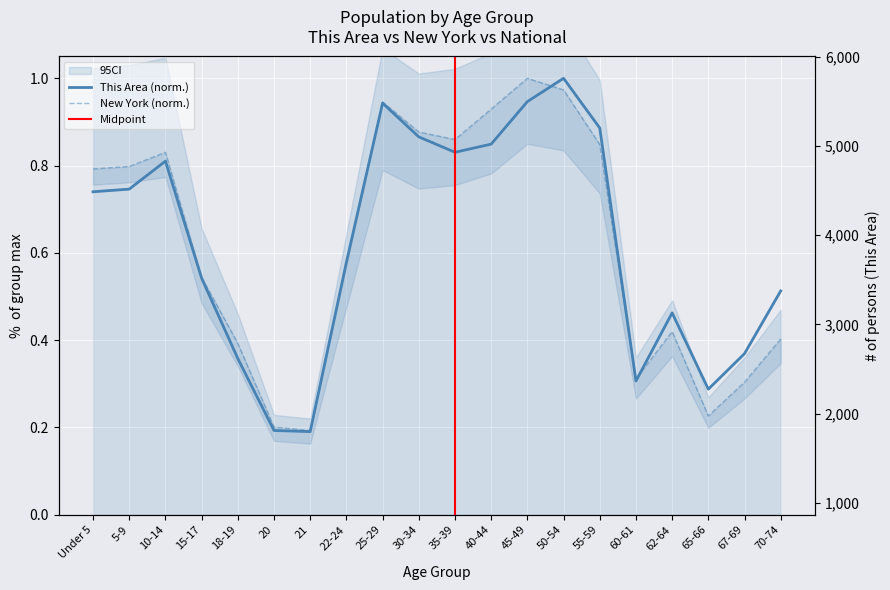

How many lines are shown in the chart?

2